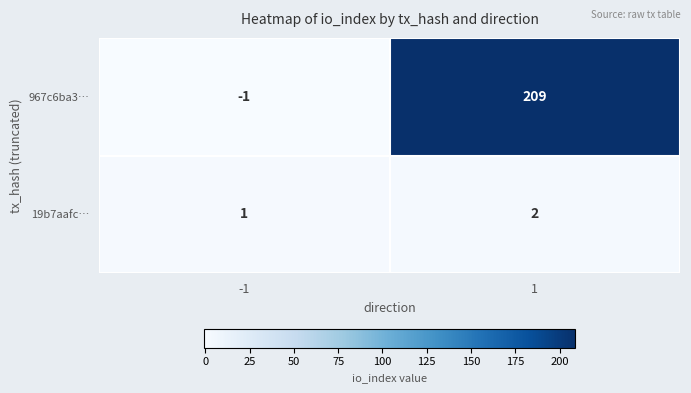

What is the average value of the 967c6ba3… series?

104